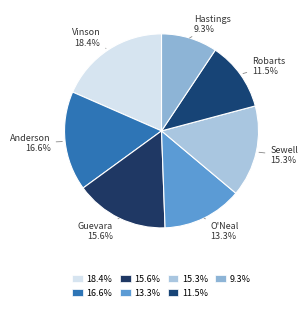

Is it true that Sewell is 21% of the pie?

False